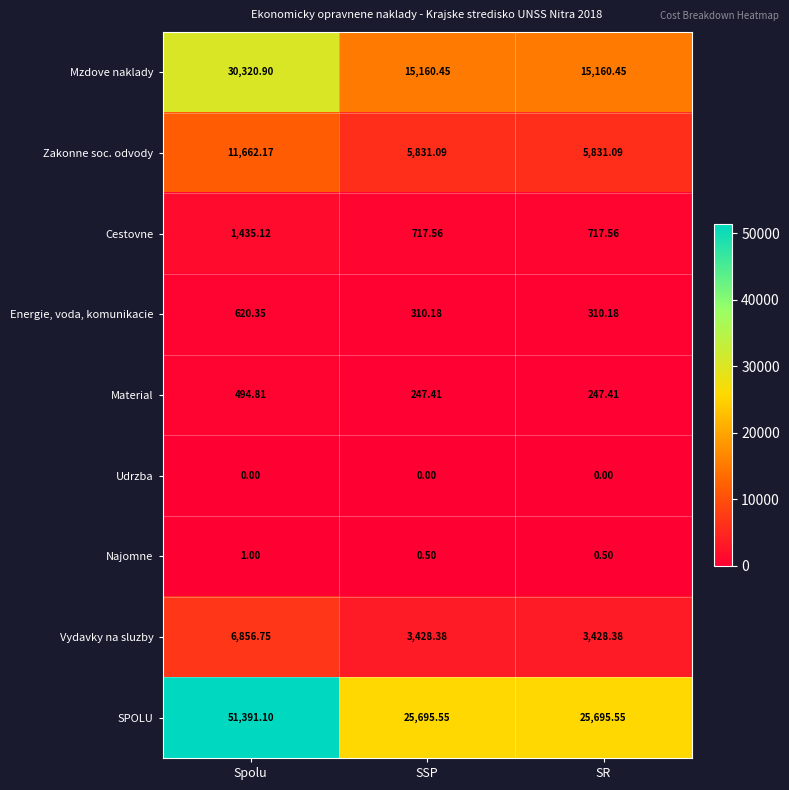

At which category is the sum across all series the highest?

Spolu